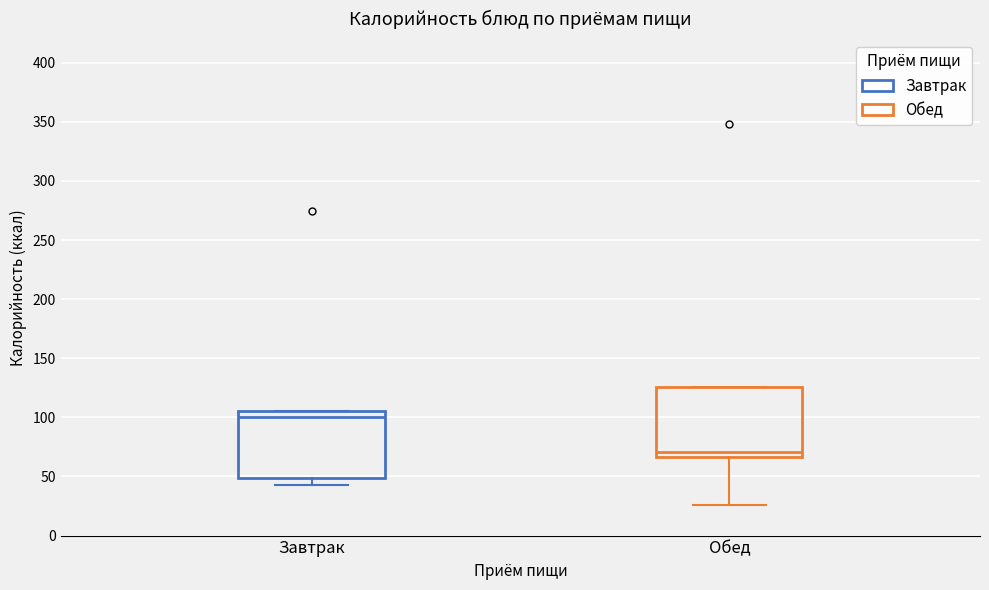

Where does the lower whisker of the box for Завтрак end on the y-axis? The values are not printed on the chart, so give them approximately, as read against the axis.

45